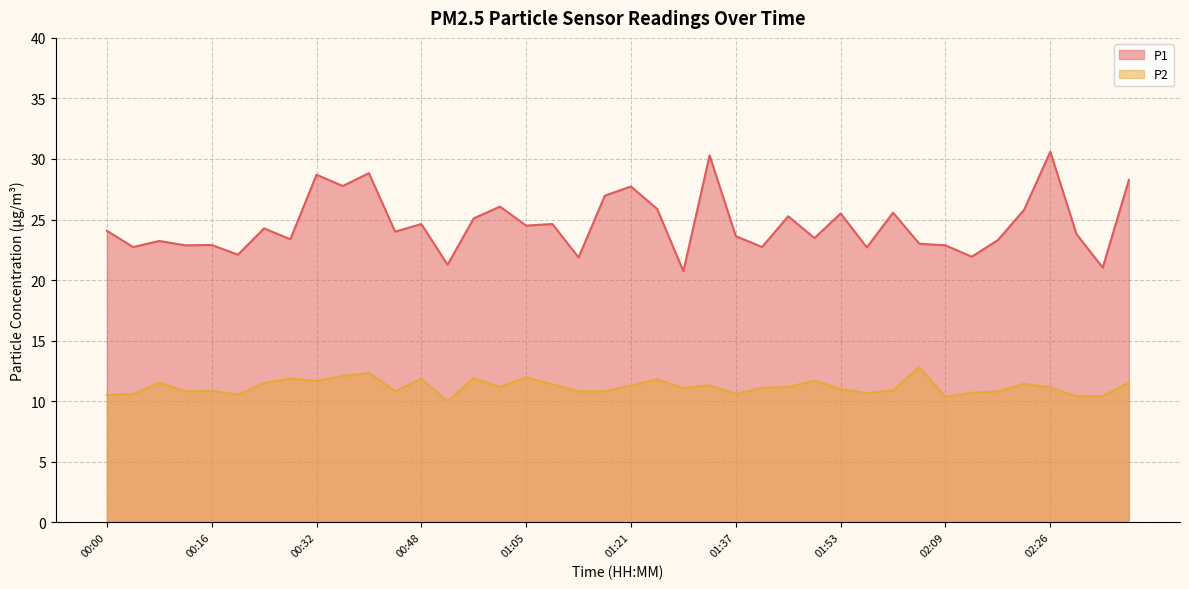

True or false: P2 and P1 intersect in this chart.

False